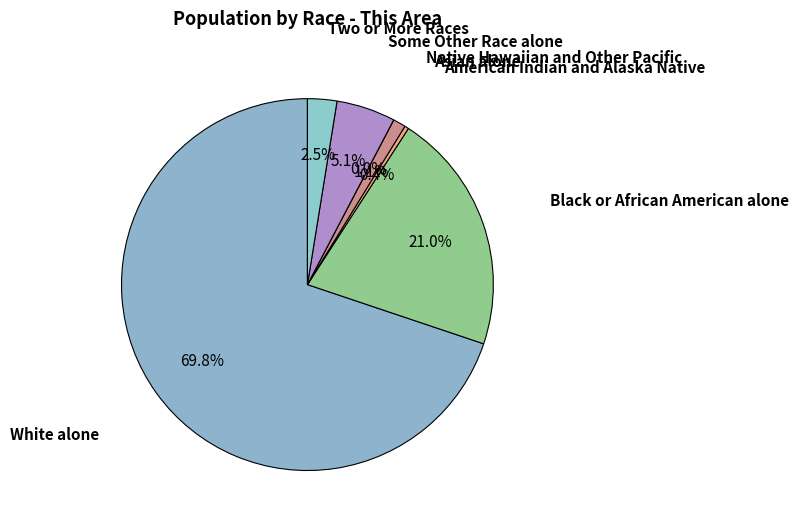

What percentage is the Black or African American alone slice, to the nearest percent?

21%